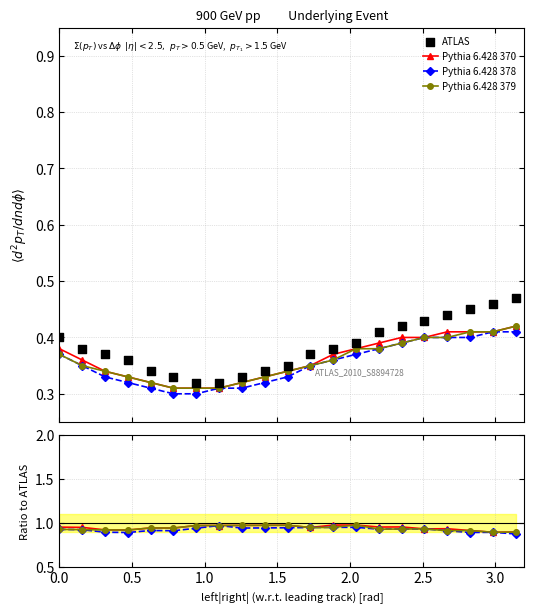

Which series reaches the maximum Y coordinate?

Pythia 6.428 370